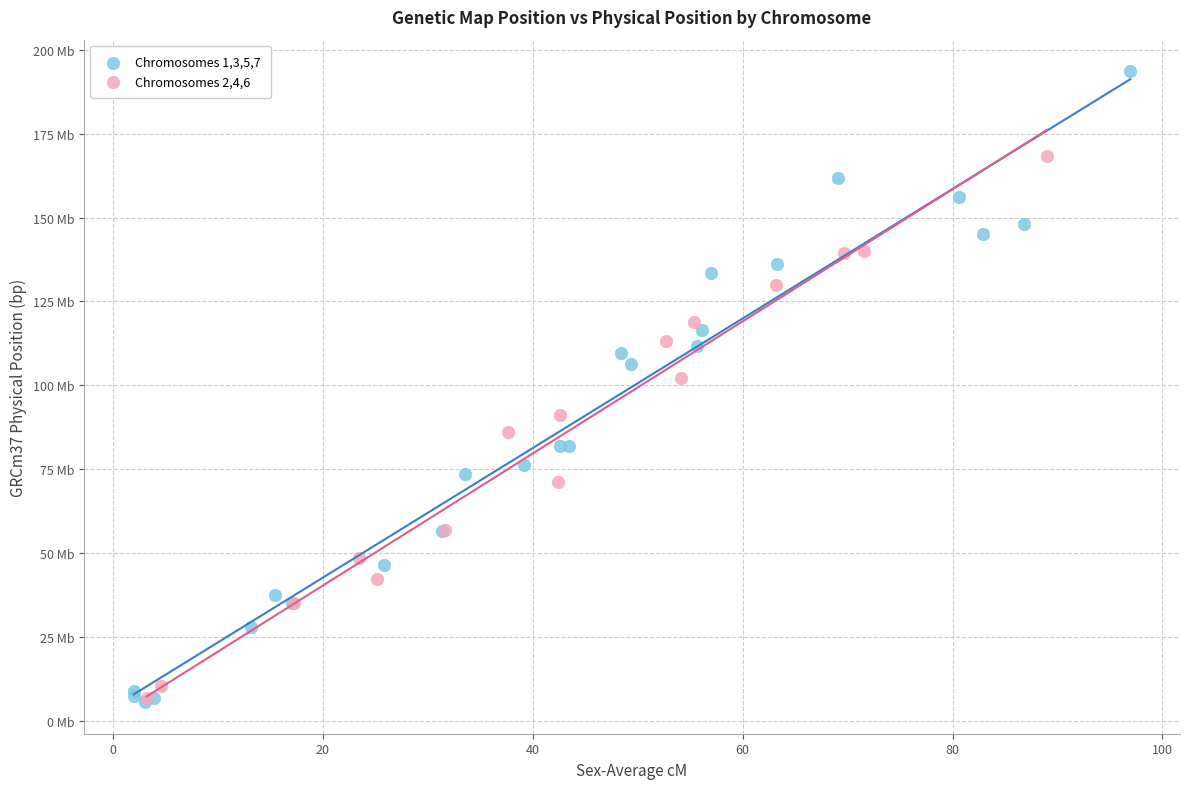

Which series reaches the maximum Y coordinate?

Chromosomes 1,3,5,7